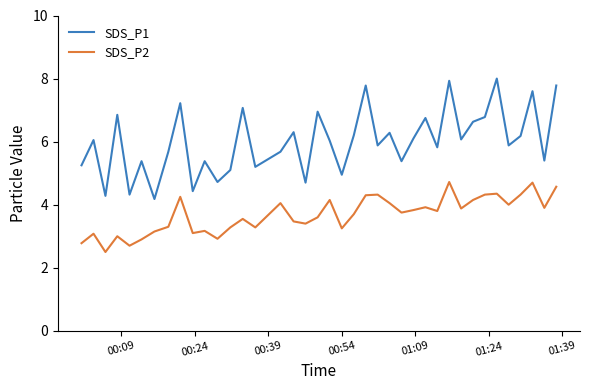

What is the difference between the maximum and minimum values in the SDS_P1 series?

3.8